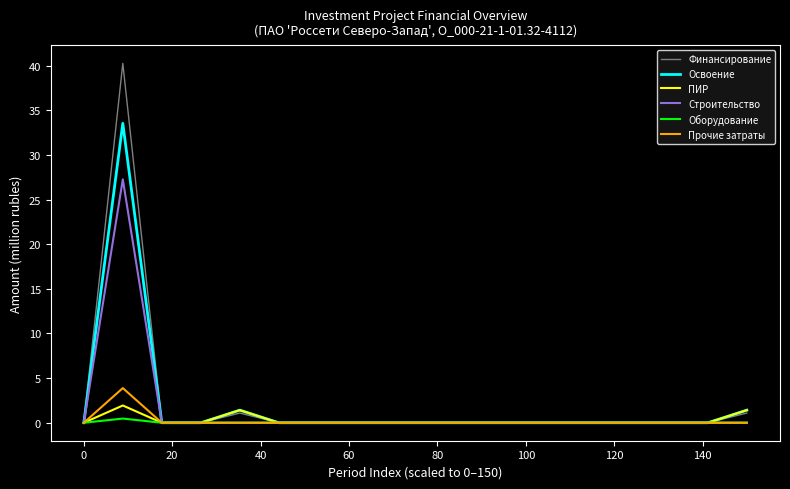

In Прочие затраты, how many points are higher than both neighbors (excluding endpoints)?

1